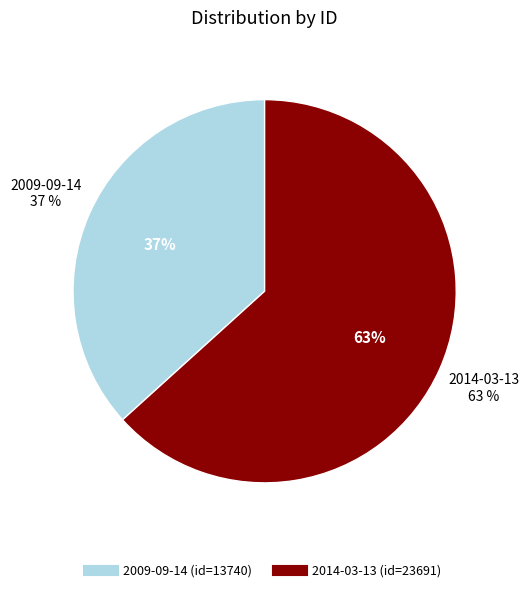

How many segments does this pie chart have?

2